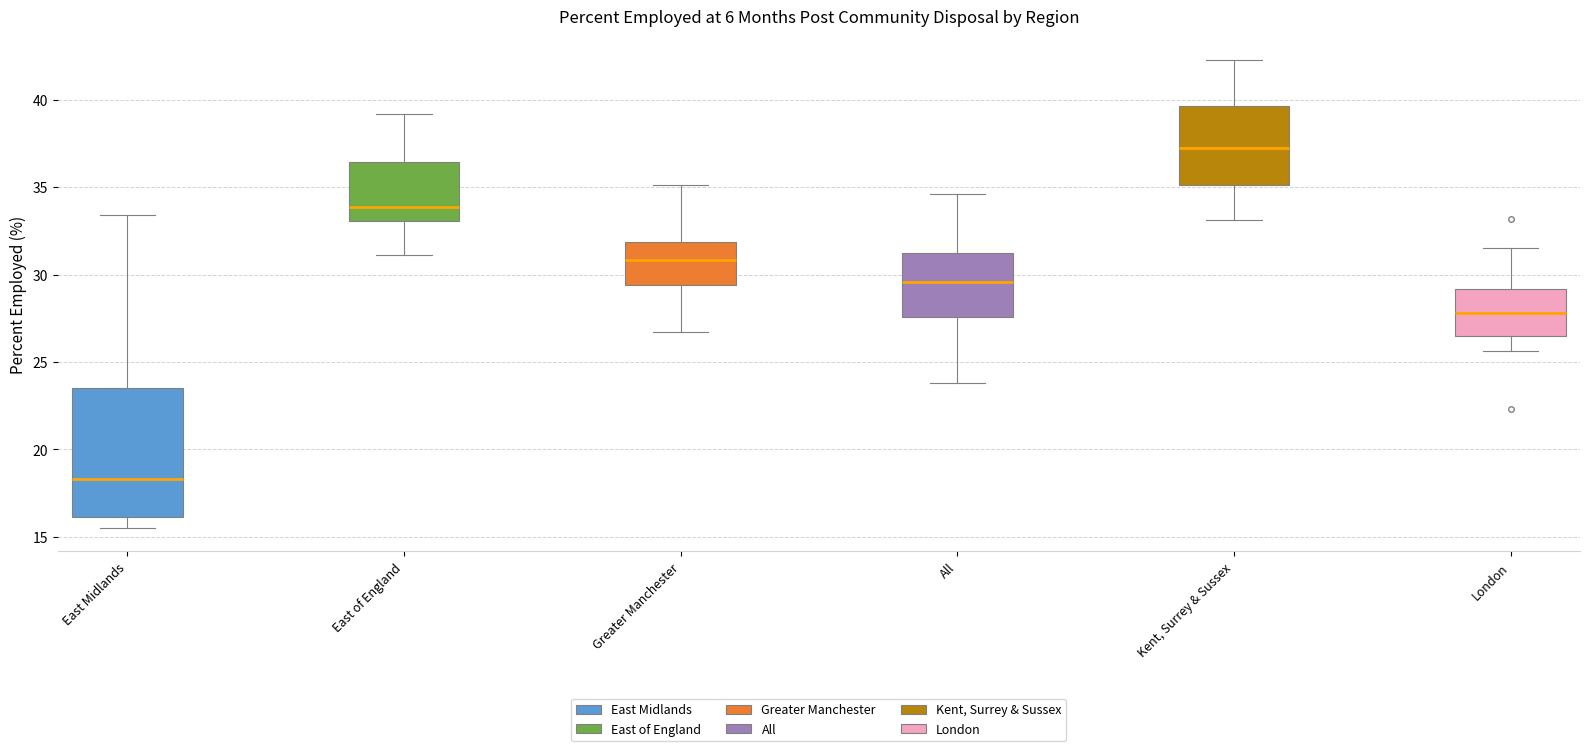

Reading left to right, transcribe this box plot: for each box, give where its median line is, the range the box spans, and where its two whiskers end, as read against the y-axis. The values are not printed on the chart, so give them approximately, as read against the axis.

East Midlands: median 18.5, box 16.0 to 23.5, whiskers 15.5 to 33.5
East of England: median 34.0, box 33.0 to 36.5, whiskers 31.0 to 39.0
Greater Manchester: median 31.0, box 29.5 to 32.0, whiskers 26.5 to 35.0
All: median 29.5, box 27.5 to 31.5, whiskers 24.0 to 34.5
Kent, Surrey & Sussex: median 37.5, box 35.0 to 39.5, whiskers 33.0 to 42.5
London: median 28.0, box 26.5 to 29.0, whiskers 25.5 to 31.5